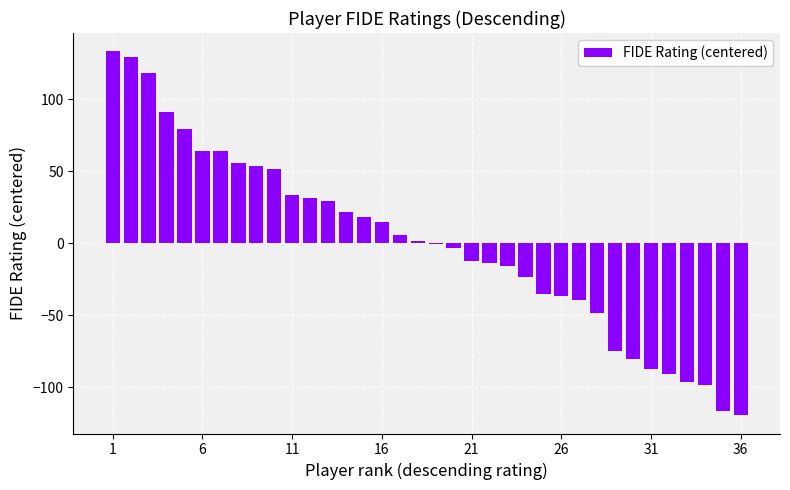

What is the maximum value shown in the chart?

133.4